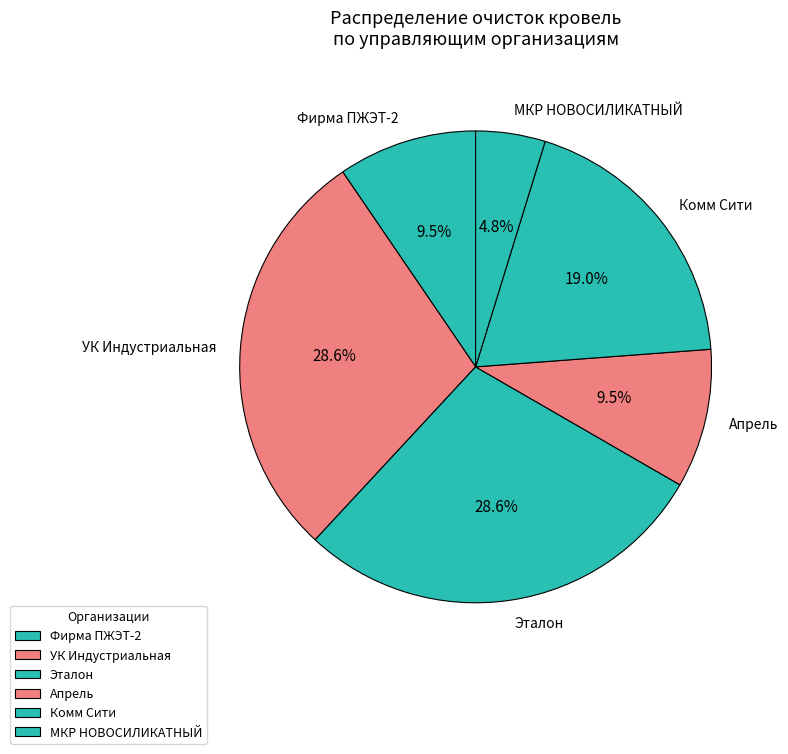

Count the number of slices in the pie.

6